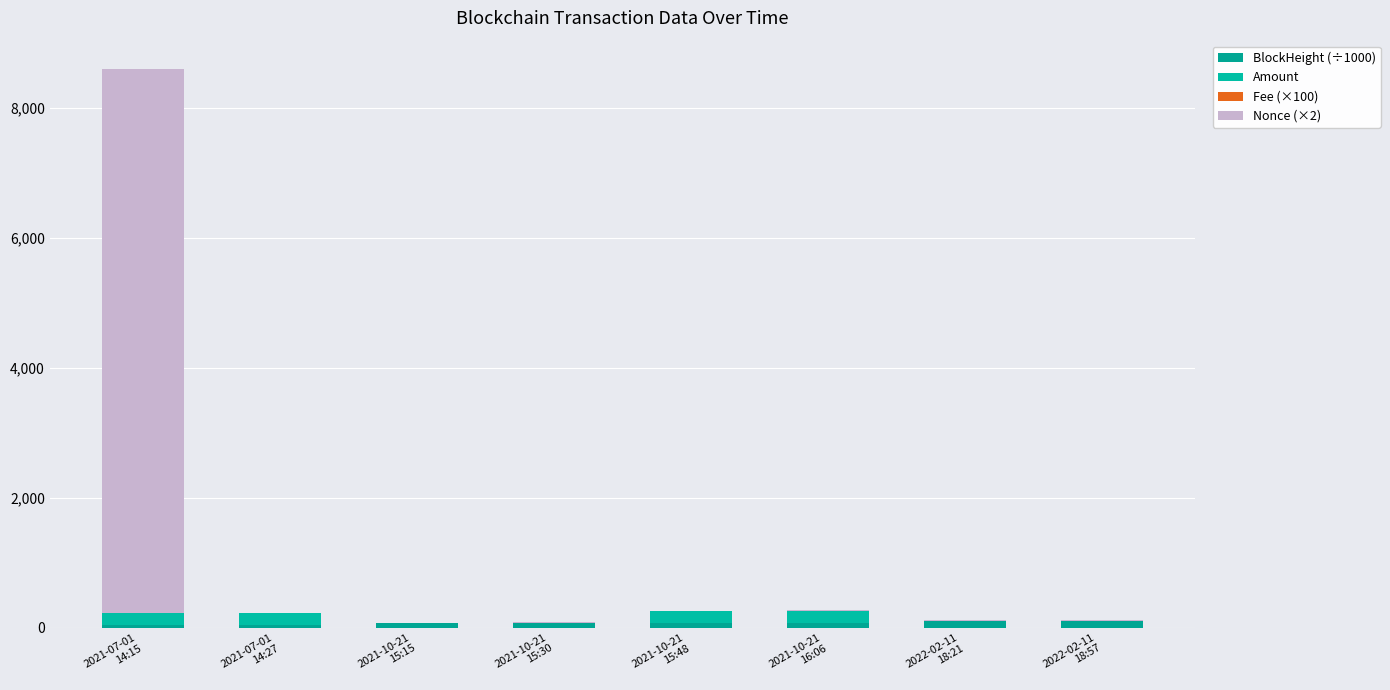

Which series changed the most between 2021-07-01
14:15 and 2022-02-11
18:57?

Nonce (×2)